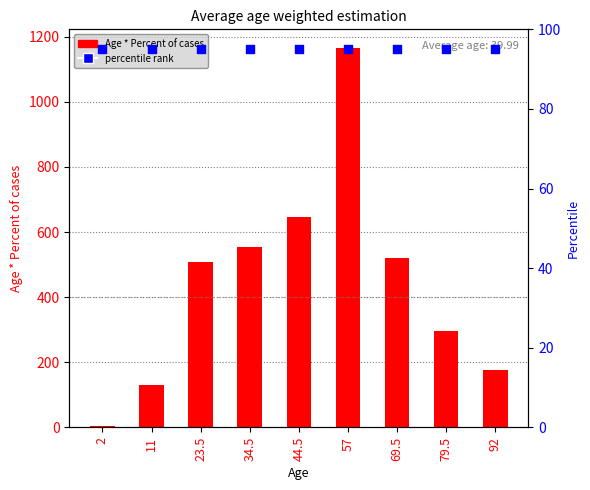

Which series has the largest total across all categories?

Age * Percent of cases